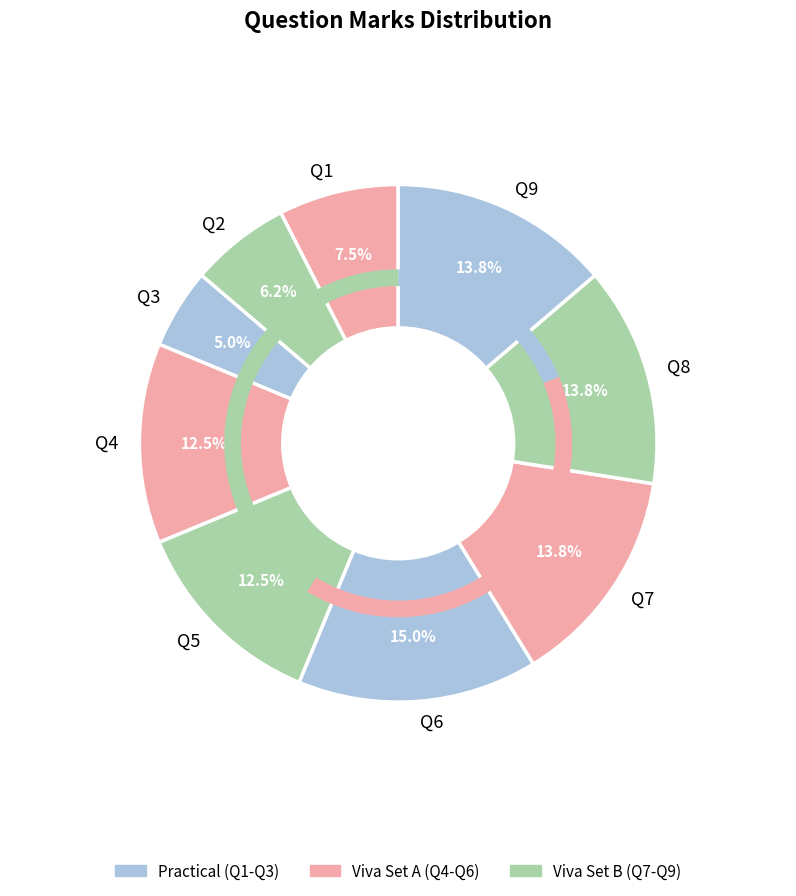

Is there any slice that represents more than half of the pie?

No